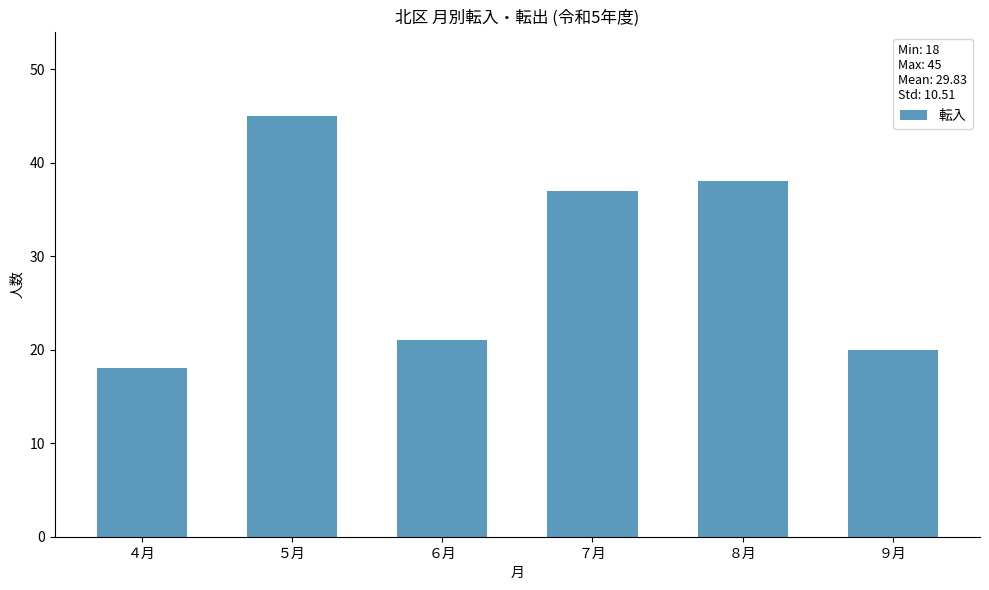

Reading left to right, transcribe all the data shown in this chart.

18	45	21	37	38	20